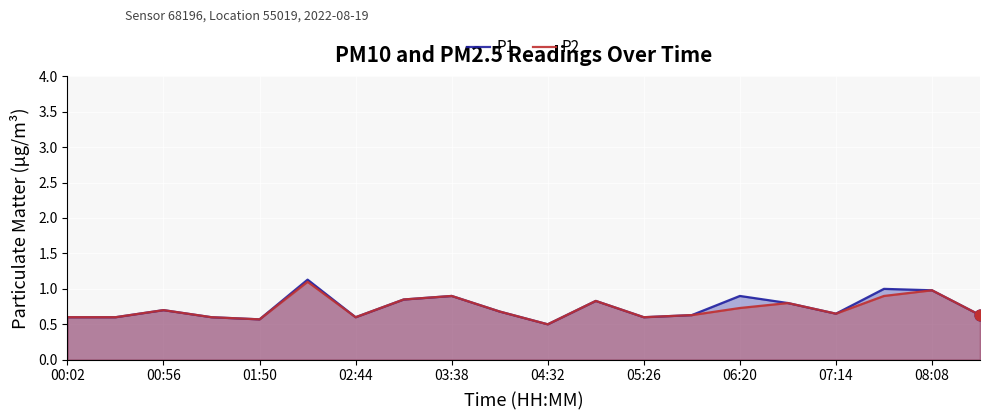

Which series contains the lowest Y value?

P1